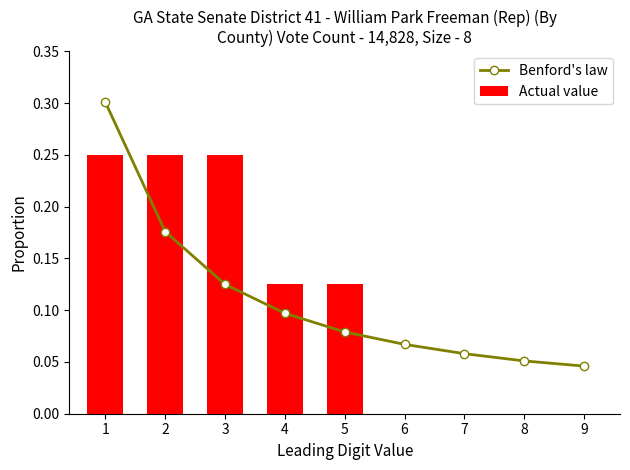

Reading left to right, transcribe all the data shown in this chart.

Benford's law: 1=0.3	2=0.2	3=0.1	4=0.1	5=0.1	6=0.1	7=0.1	8=0.1	9=0.0
Actual value: 1=0.2	2=0.2	3=0.2	4=0.1	5=0.1	6=0.0	7=0.0	8=0.0	9=0.0